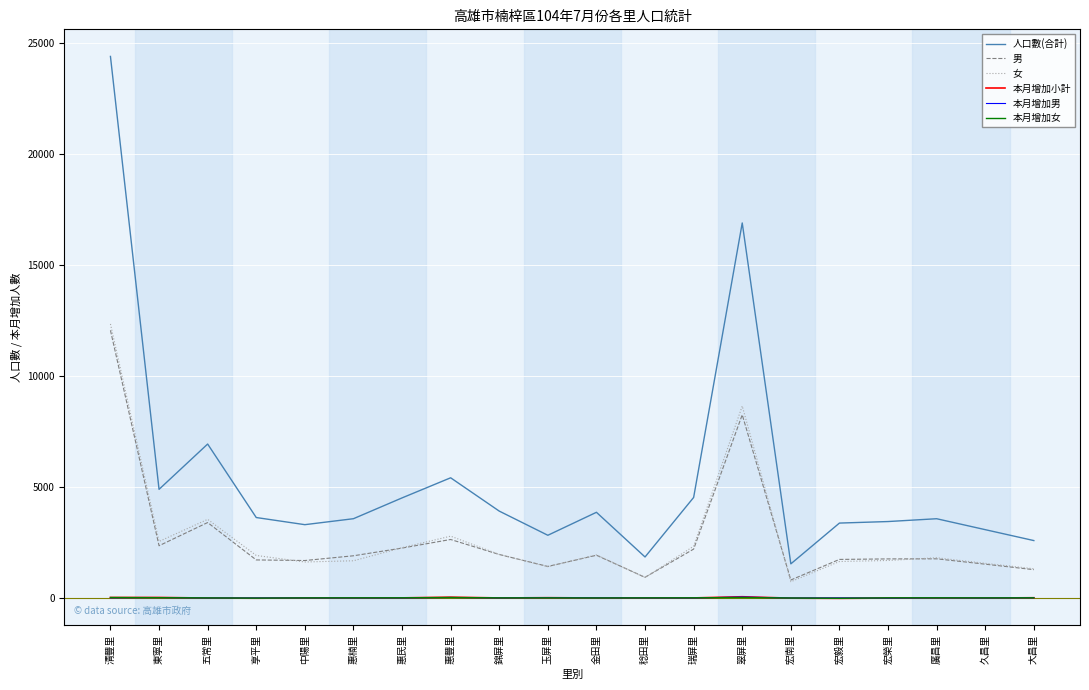

Is the value of 本月增加男 at 宏榮里 greater than the value of 女 at 中陽里?

No